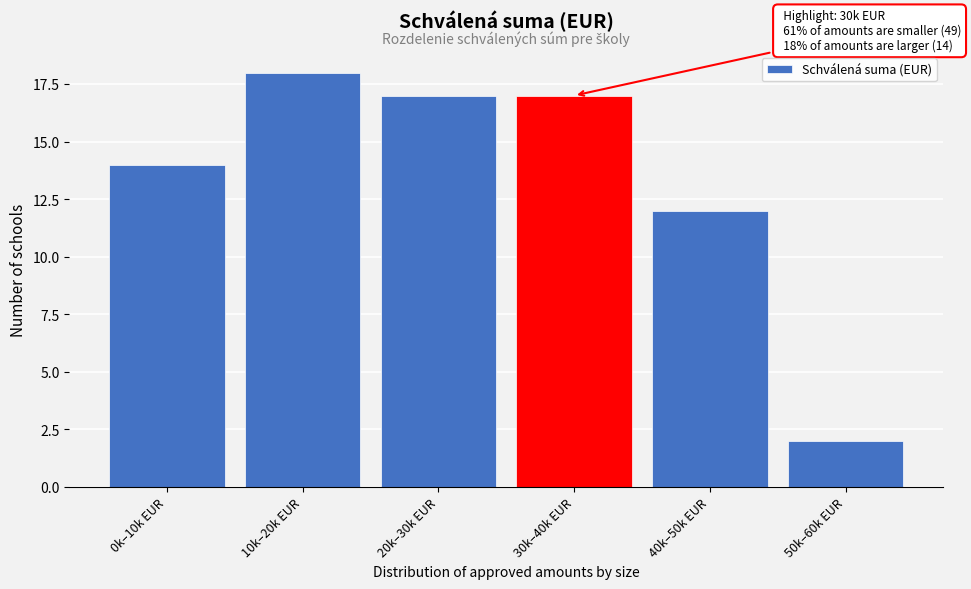

Reading left to right, extract all data points from this chart.

0k–10k EUR=14	10k–20k EUR=18	20k–30k EUR=17	30k–40k EUR=17	40k–50k EUR=12	50k–60k EUR=2